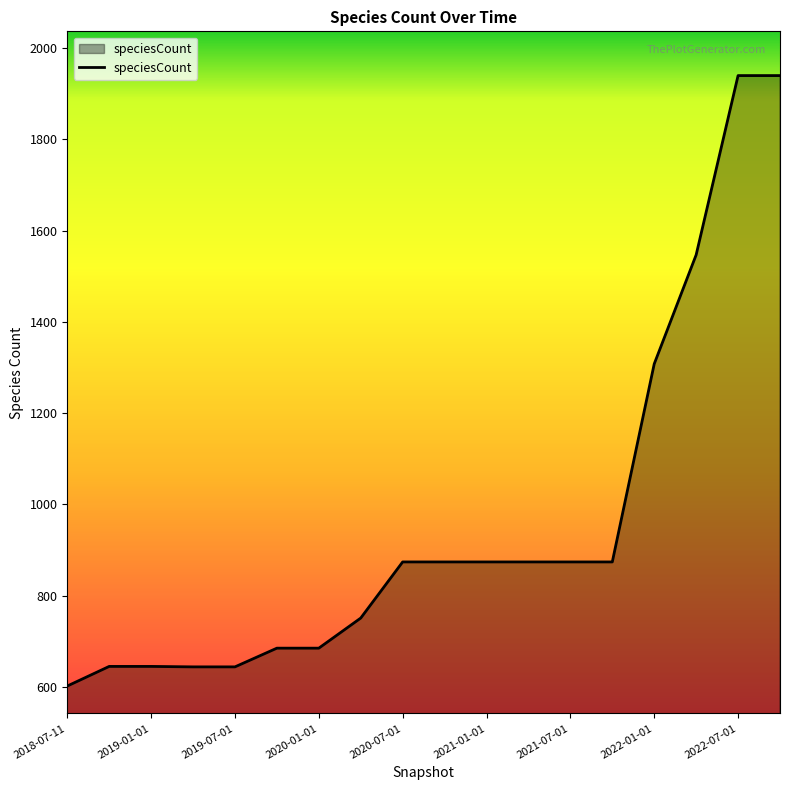

What is the difference between the maximum and minimum values?

1338